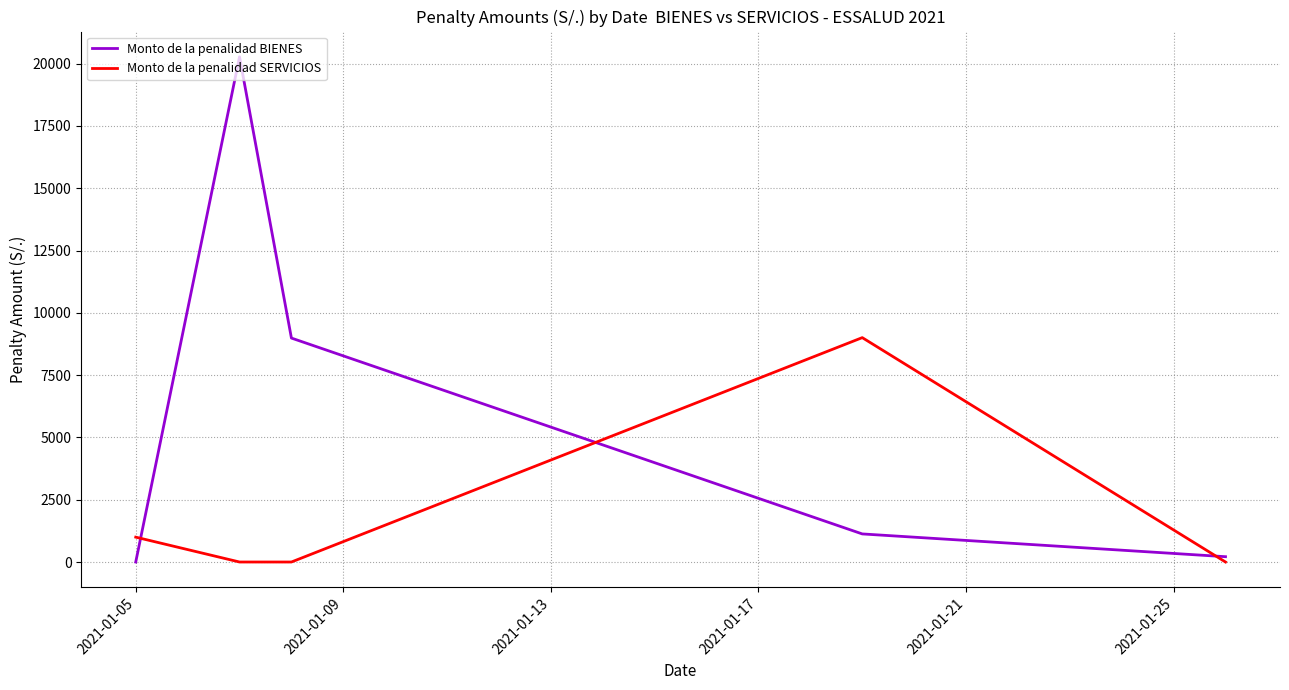

At how many categories does at least one series exceed 11457?

1